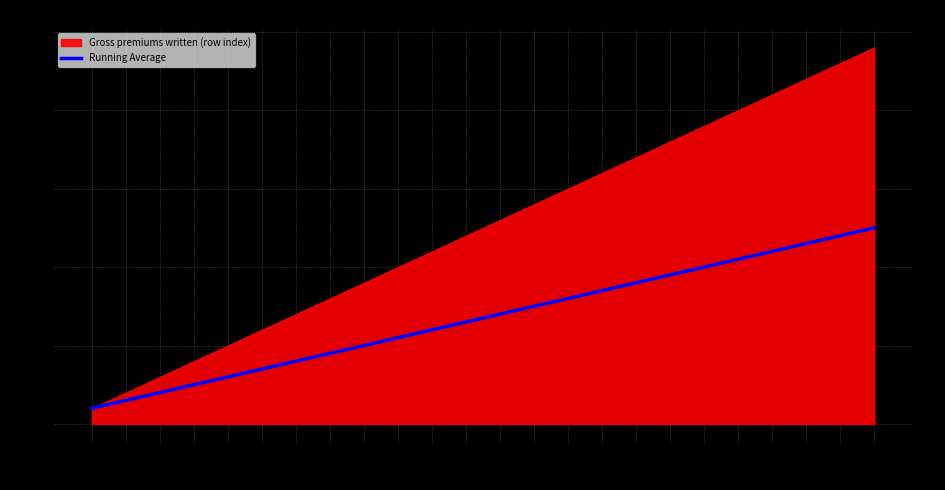

The chart shows a value of 8.0 at 15. True or false?

True